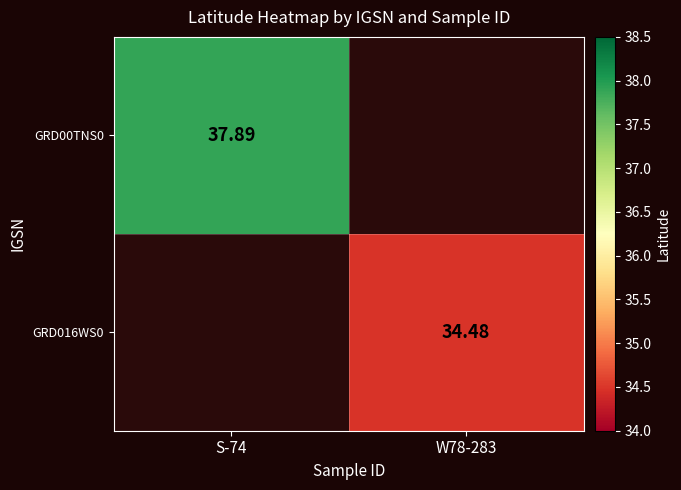

What is the minimum value for GRD00TNS0?

37.9